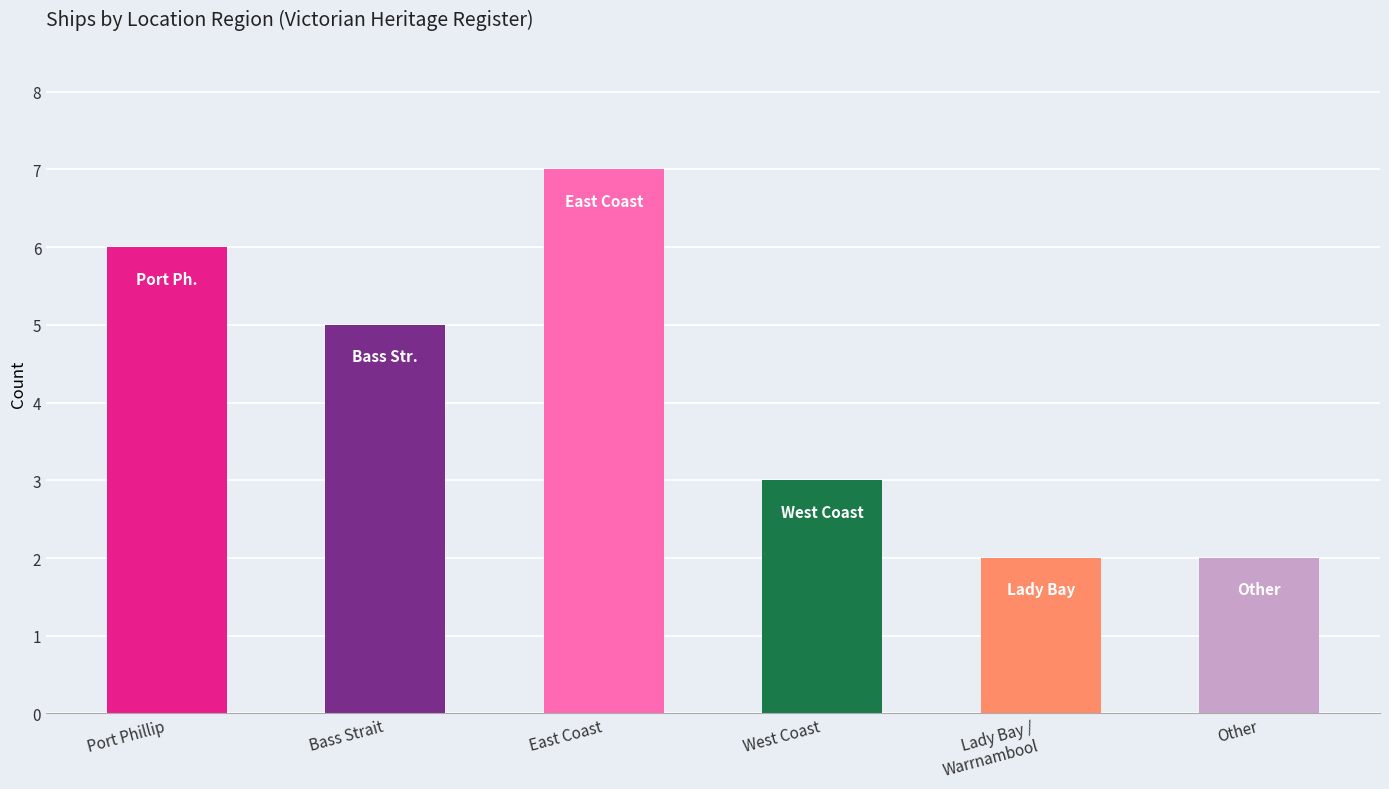

How many values are between 2 and 6?

5